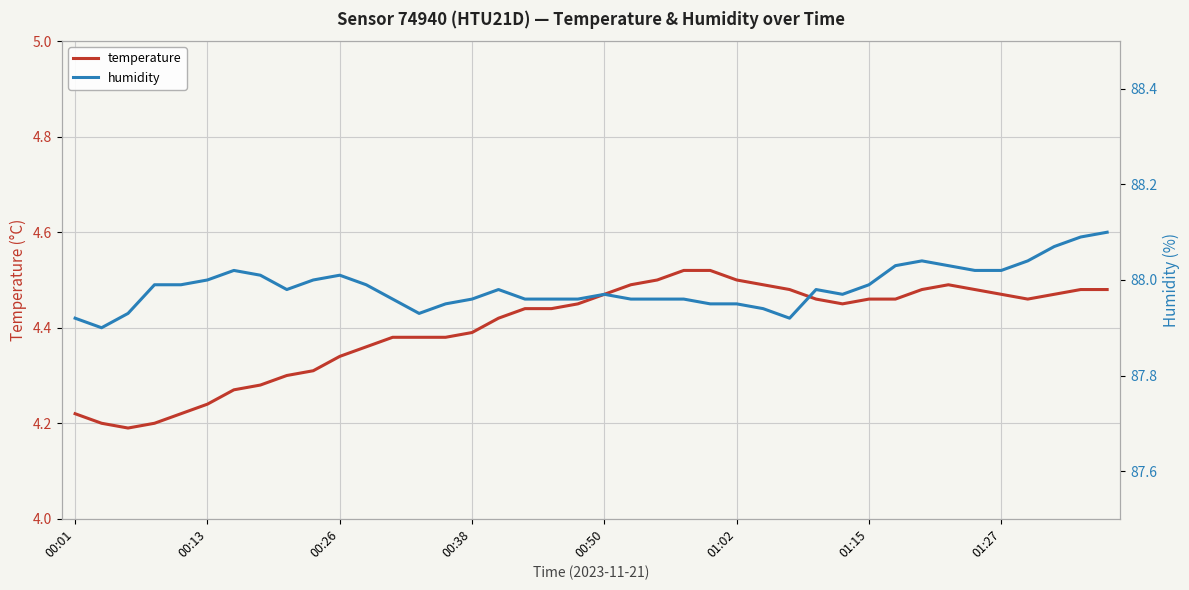

Is the value of temperature at 11 greater than the value of humidity at 29?

No